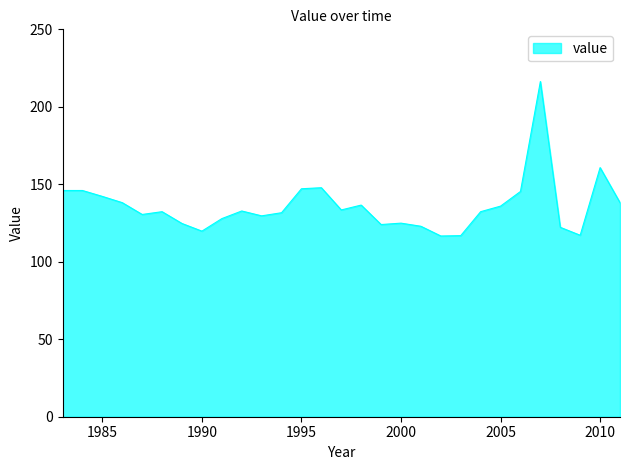

What is the maximum value shown in the chart?

216.3